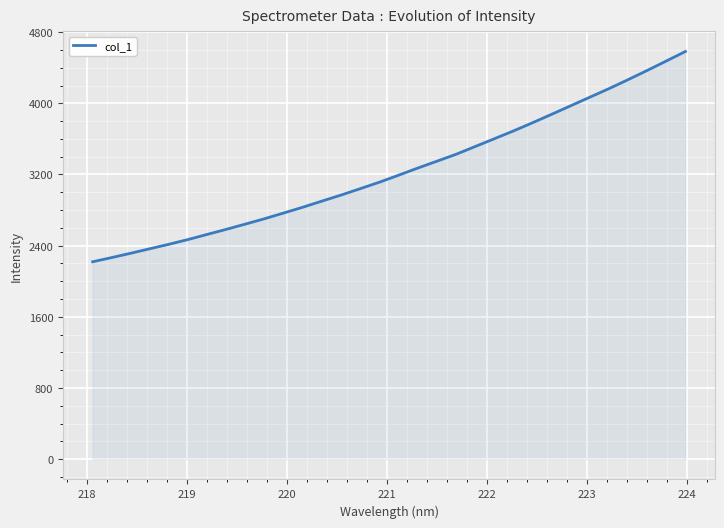

How many lines are shown in the chart?

1